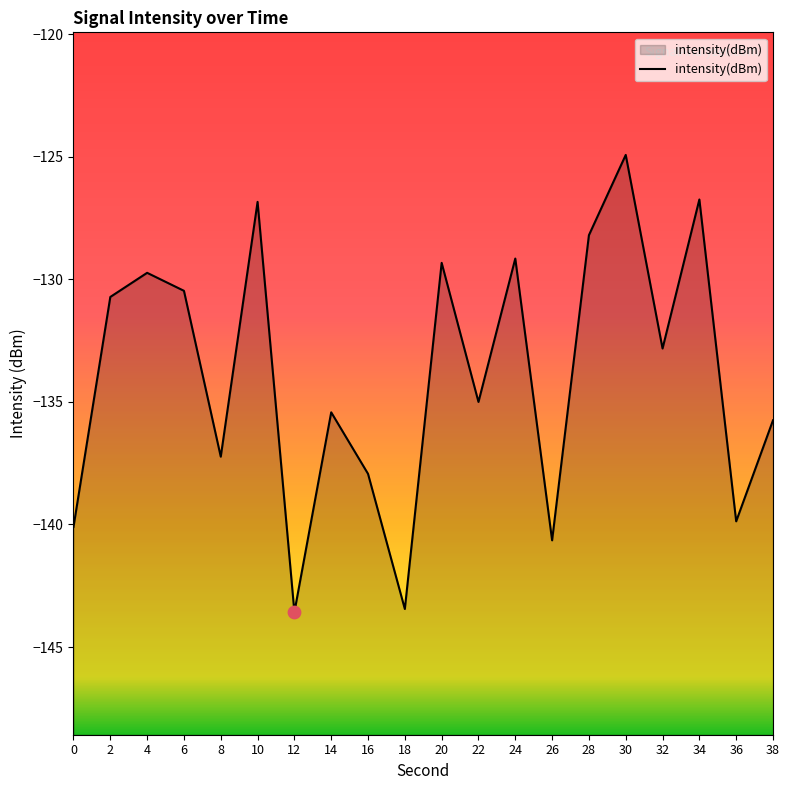

Which has a higher value, 0 or 14?

14